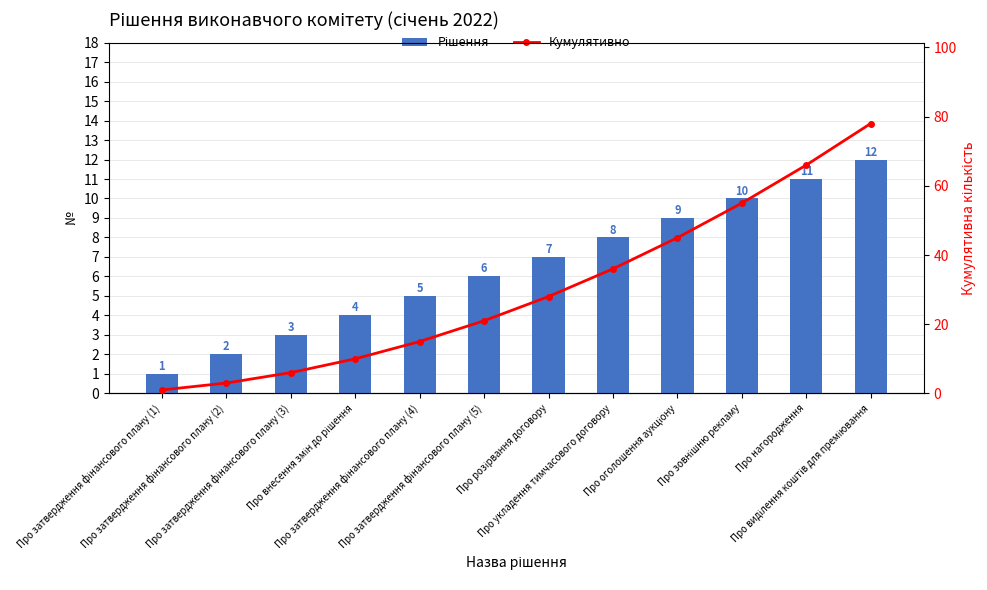

What is the difference between the Рішення values at Про виділення коштів для преміювання and Про оголошення аукціону?

3